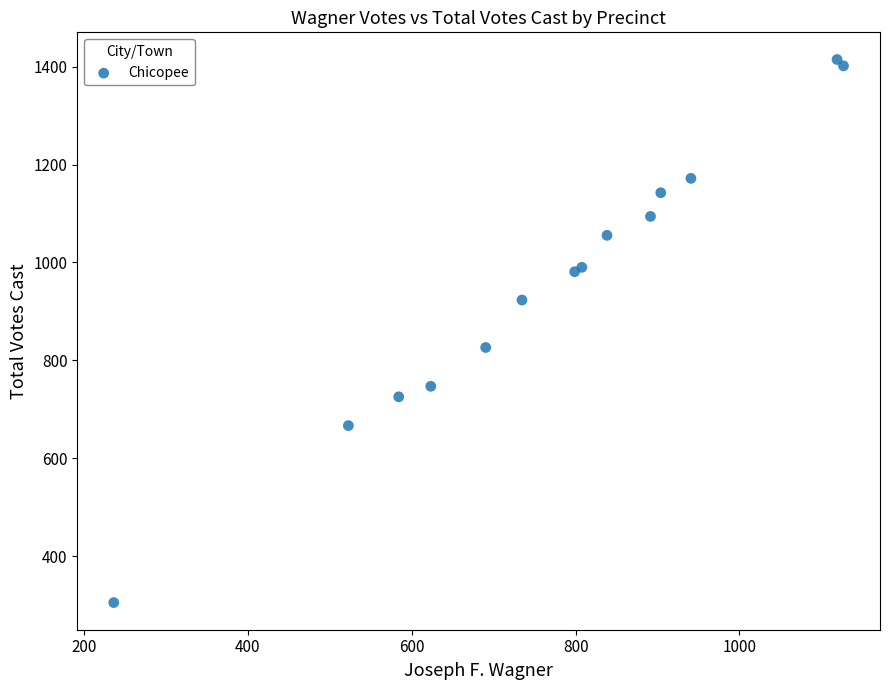

What Y value in the scatter plot is closest to 859?

826.3